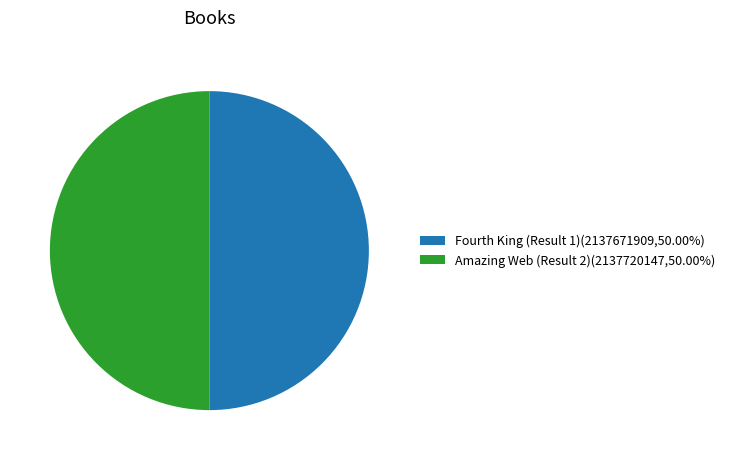

Combined, do Amazing Web (Result 2)(2137720147,50.00%) and Fourth King (Result 1)(2137671909,50.00%) account for over 50%?

Yes